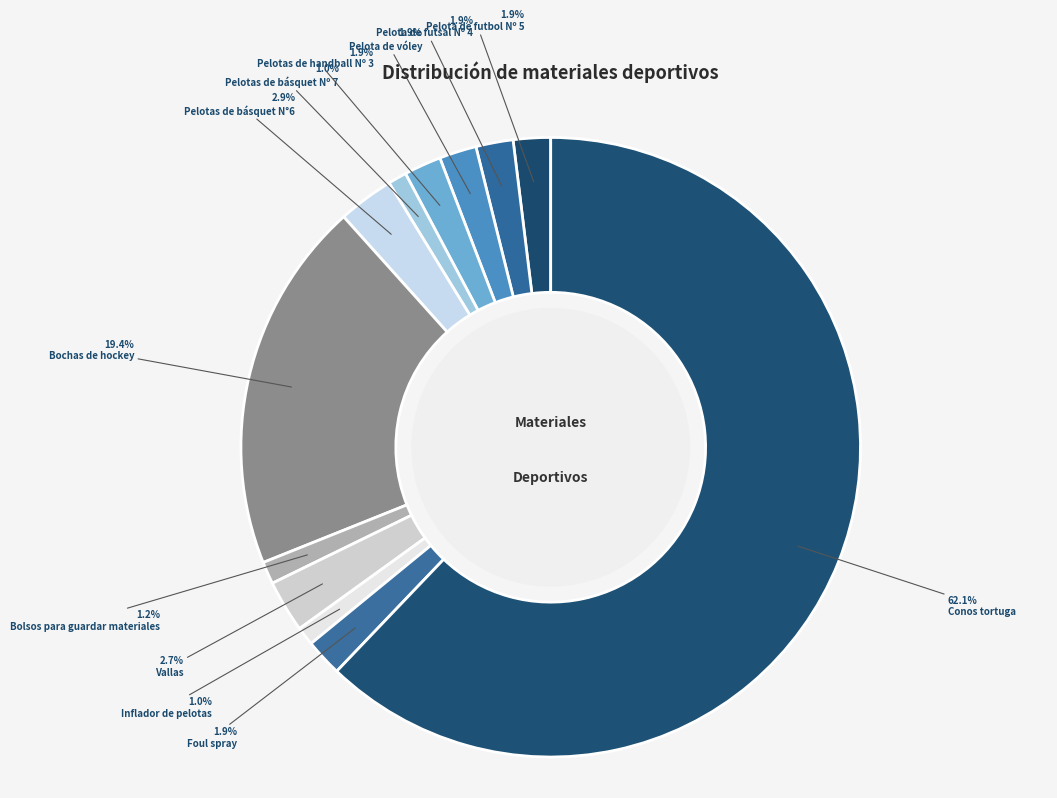

What is the ratio of the value at Pelotas de básquet Nº 7 to the value at Pelota de vóley?

0.5